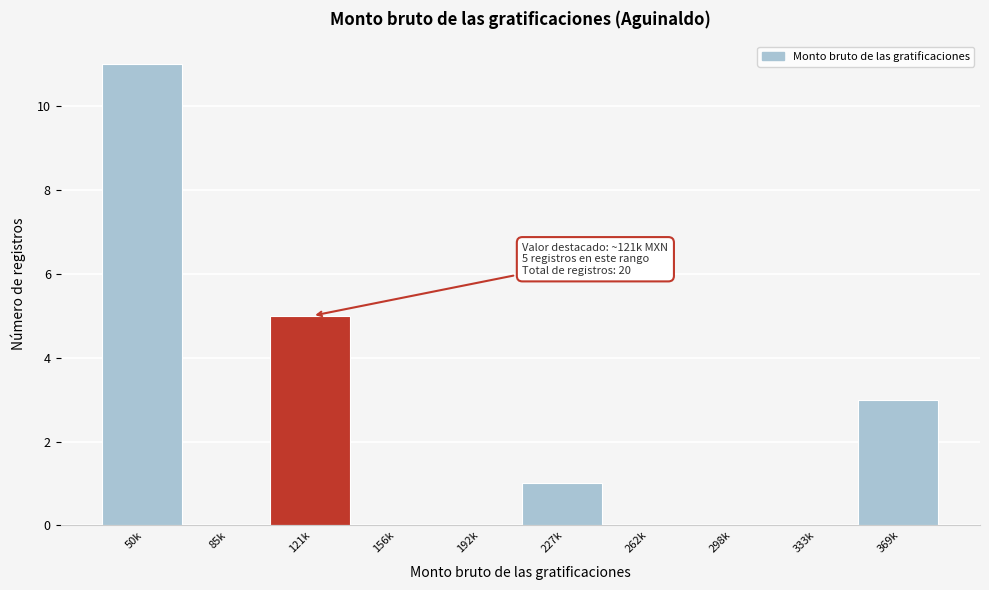

Reading left to right, extract all data points from this chart.

50k=11	85k=0	121k=5	156k=0	192k=0	227k=1	262k=0	298k=0	333k=0	369k=3